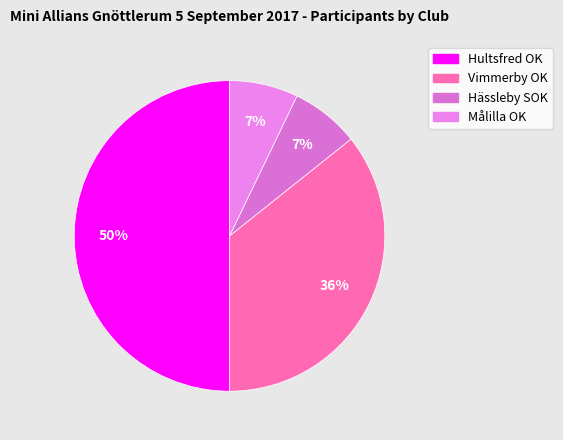

True or false: Målilla OK accounts for 7% of the total.

True